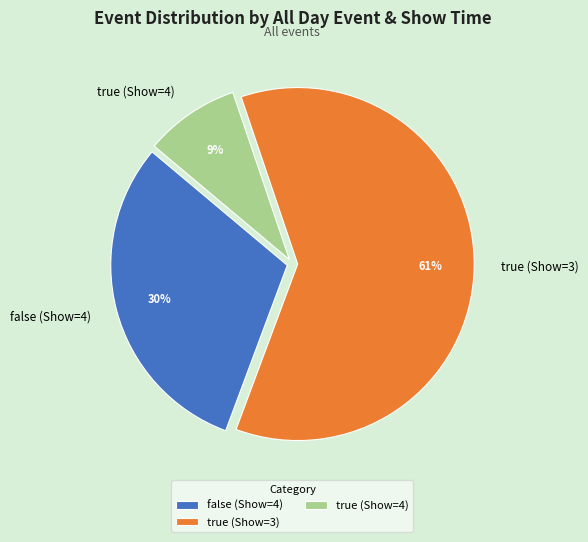

Is the sum of true (Show=3) and false (Show=4) greater than half?

Yes